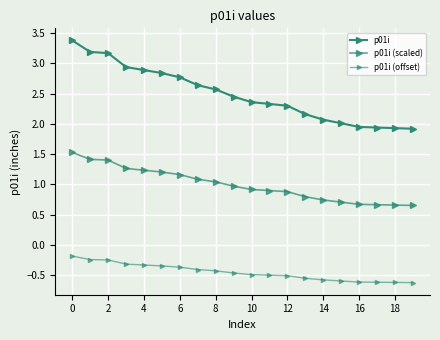

What is the value of the p01i (offset) point at the 3rd from the left?

-0.2